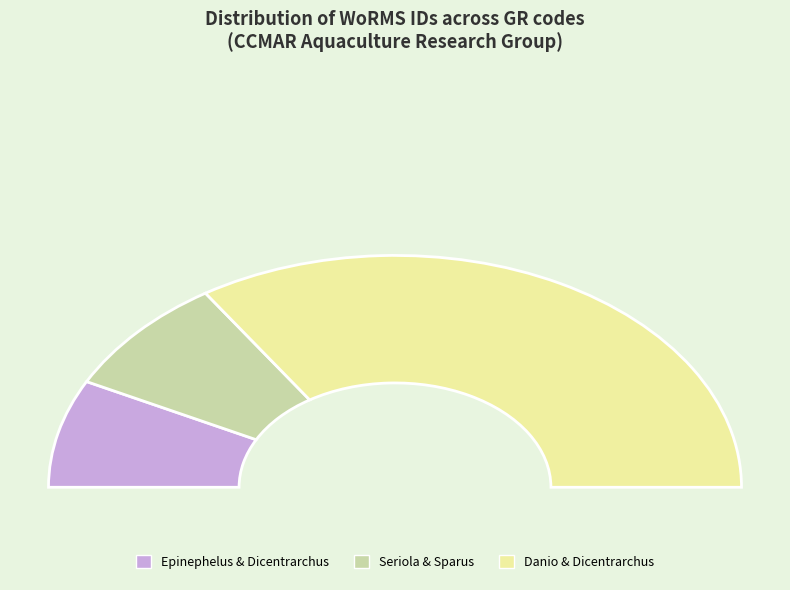

Which category accounts for the majority?

Actinopteri (CCMAR0005)